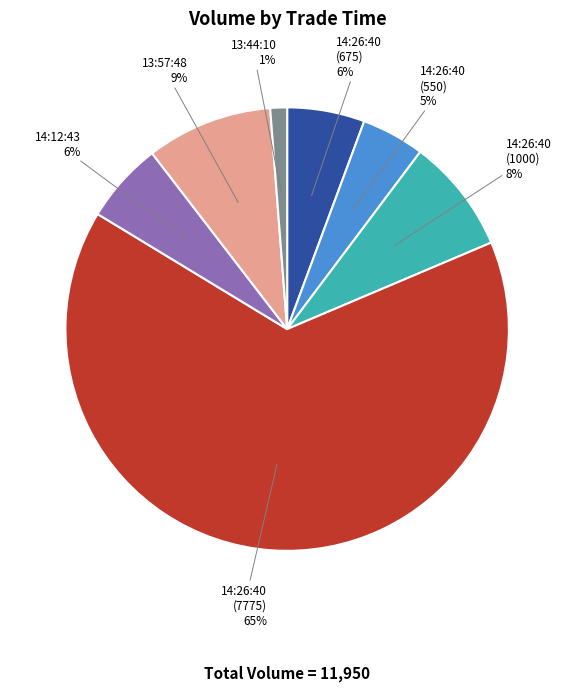

Which slice is the largest?

14:26:40 (7775)